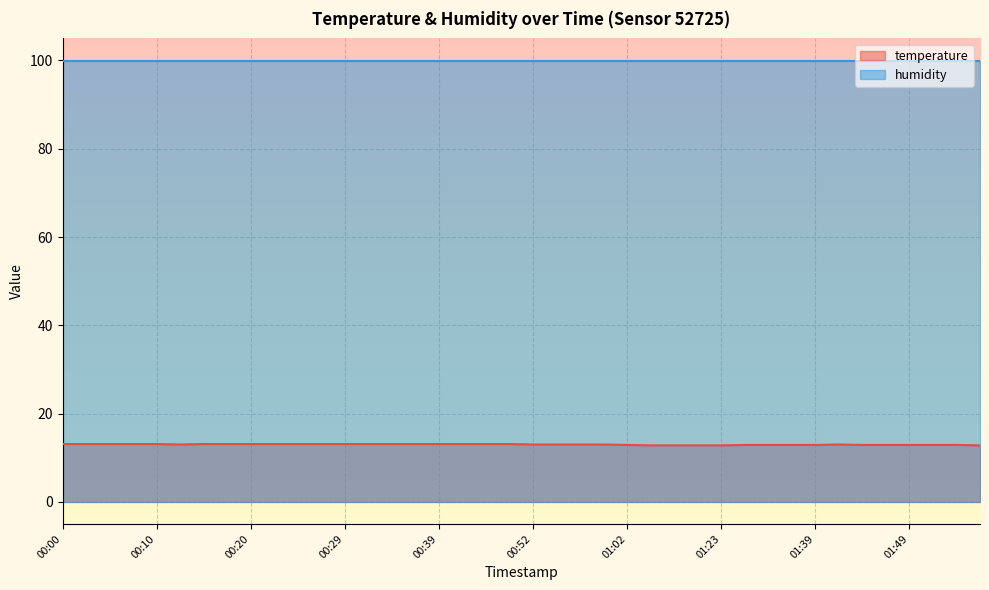

Rank the categories by value from lowest to highest.

01:05, 01:18, 01:20, 01:23, 01:57, 01:02, 01:31, 01:34, 01:36, 01:39, 01:44, 01:47, 01:49, 01:52, 01:54, 00:12, 00:52, 00:55, 00:57, 01:00, 01:42, 00:00, 00:03, 00:05, 00:07, 00:10, 00:15, 00:17, 00:20, 00:22, 00:24, 00:27, 00:29, 00:32, 00:34, 00:37, 00:39, 00:42, 00:44, 00:50